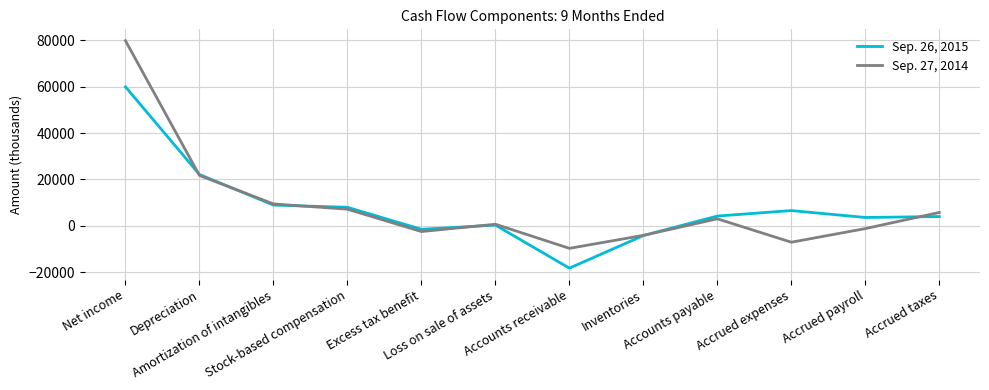

Rank the series by their average value, from highest to lowest.

Sep. 27, 2014, Sep. 26, 2015